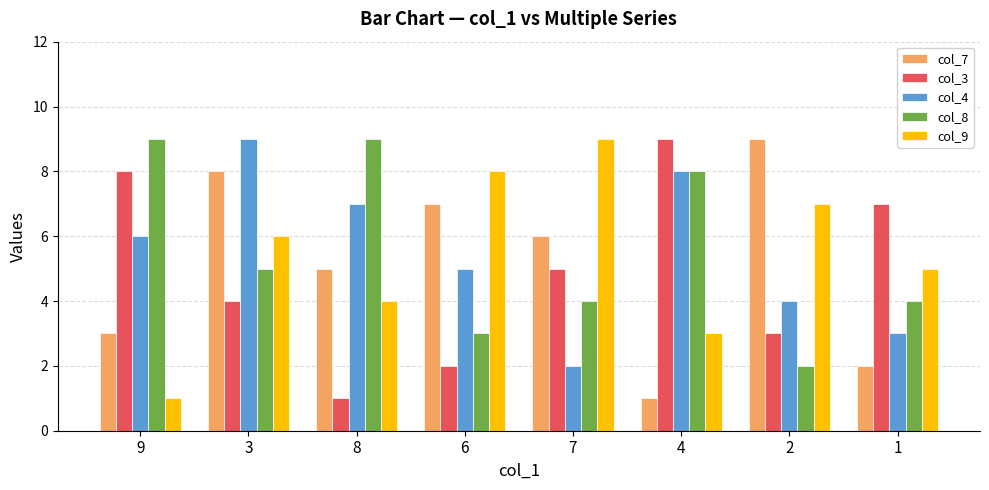

What is the difference between the highest and lowest values at 4?

8